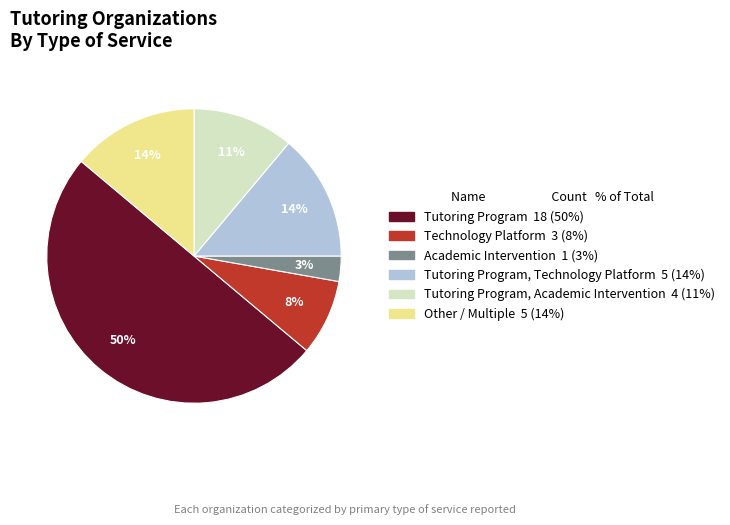

To the nearest percent, what is the difference between the largest and smallest slice percentages?

47%